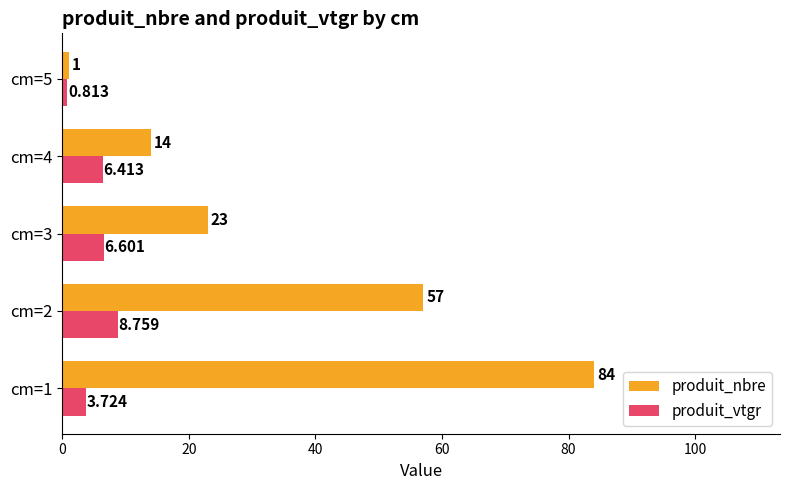

Which series has the widest spread of values?

produit_nbre